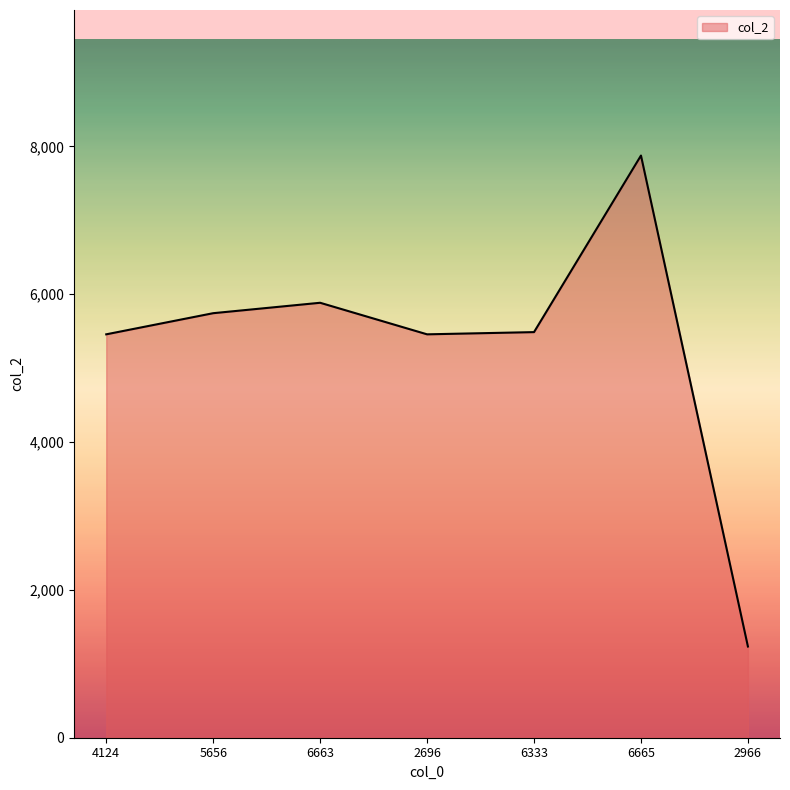

How many lines are shown in the chart?

1